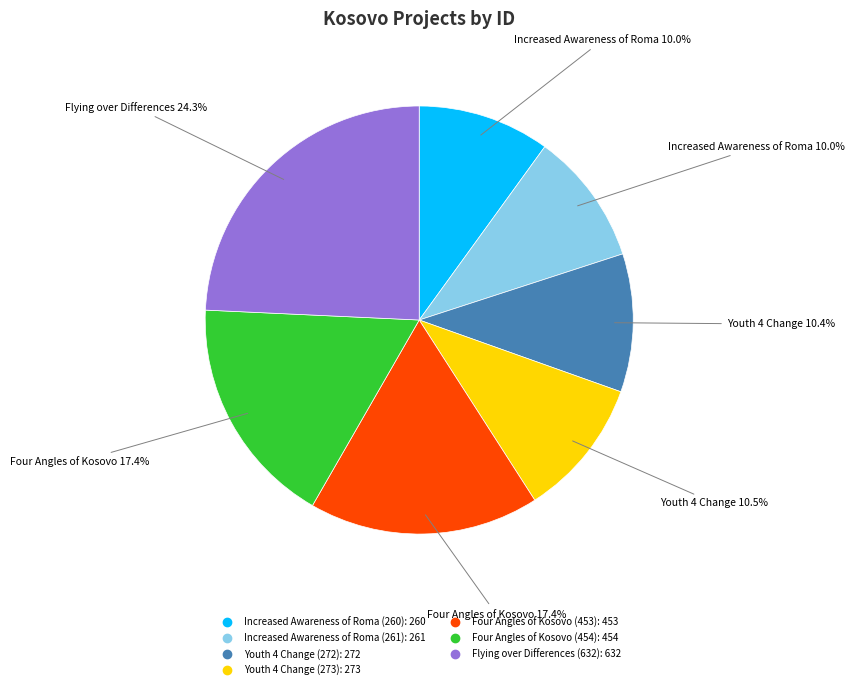

Which category has the biggest portion of the pie?

Flying over Differences (632)